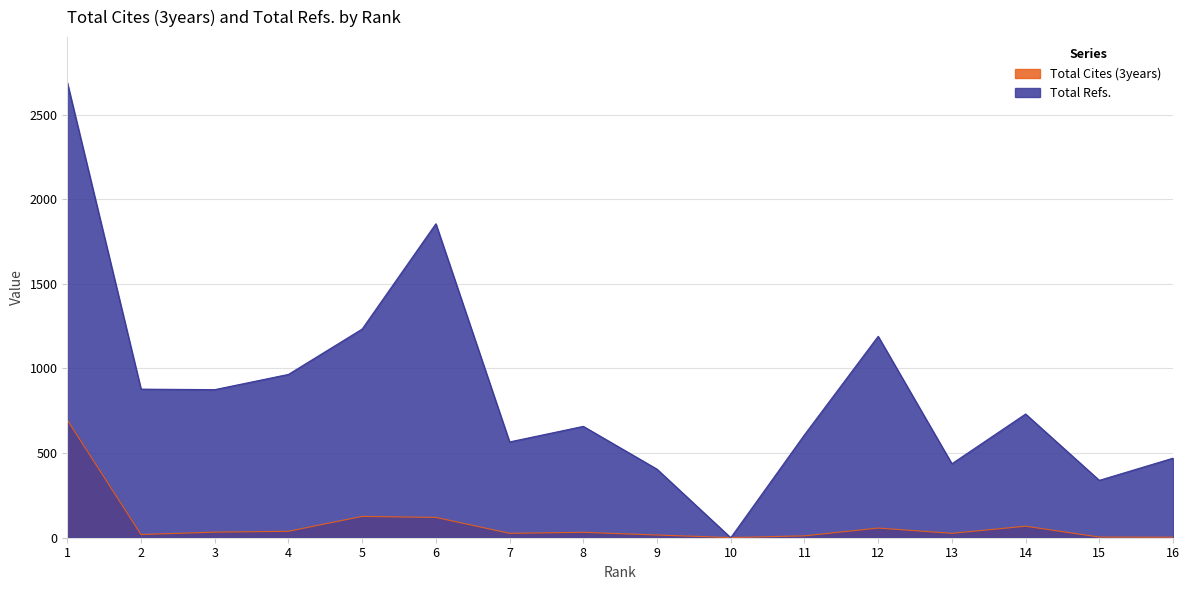

What is the difference between the second highest and minimum values in the Total Refs. series?

1855